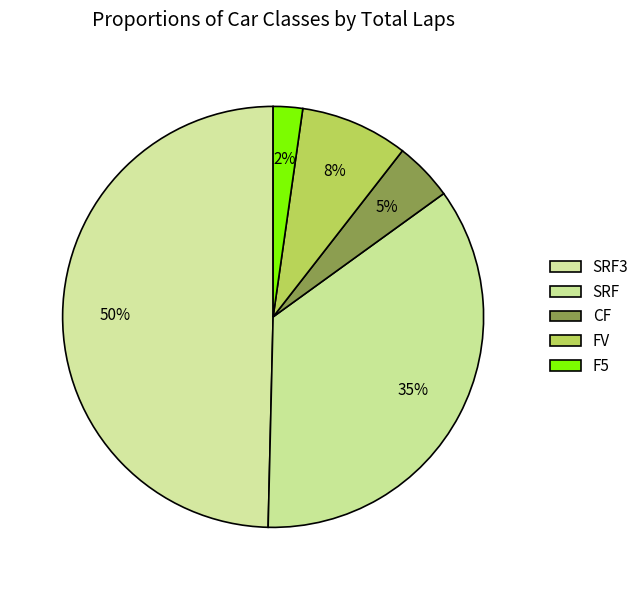

To the nearest percent, what is the average slice percentage?

20%